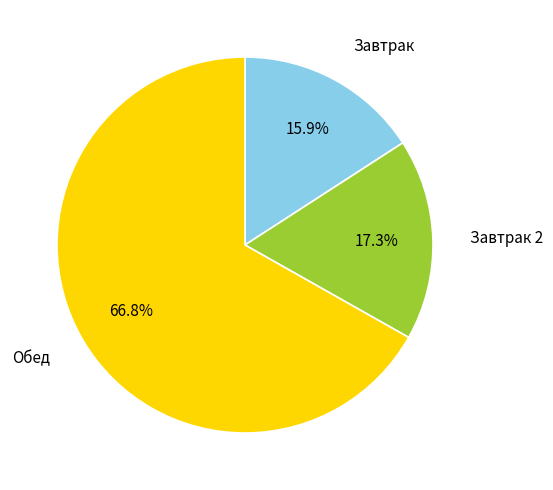

How many segments does this pie chart have?

3